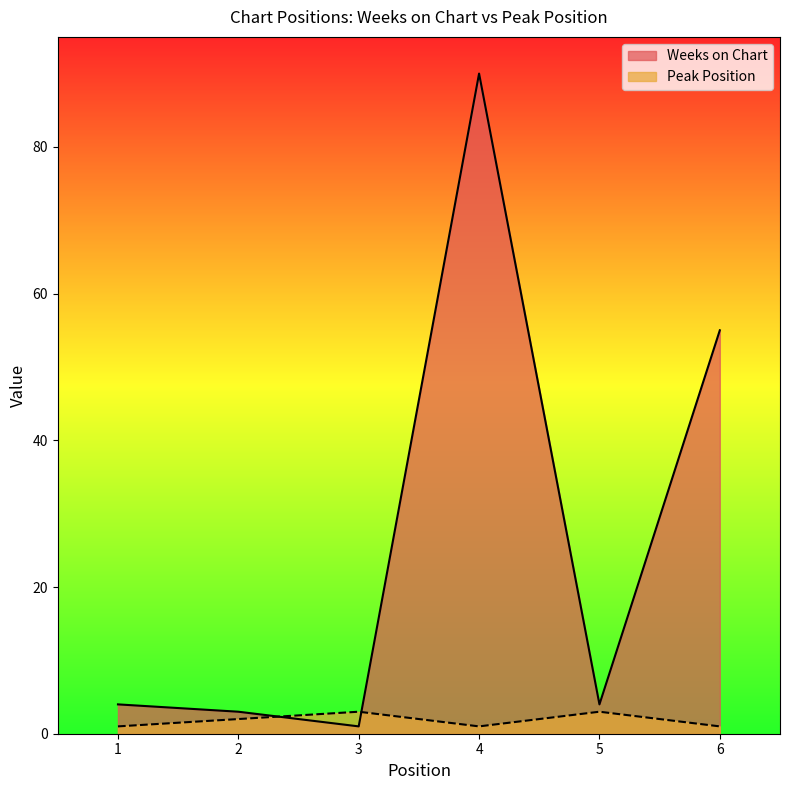

Reading left to right, list all the values displayed in this chart.

Weeks on Chart: 1=4	2=3	3=1	4=90	5=4	6=55
Peak Position: 1=1	2=2	3=3	4=1	5=3	6=1